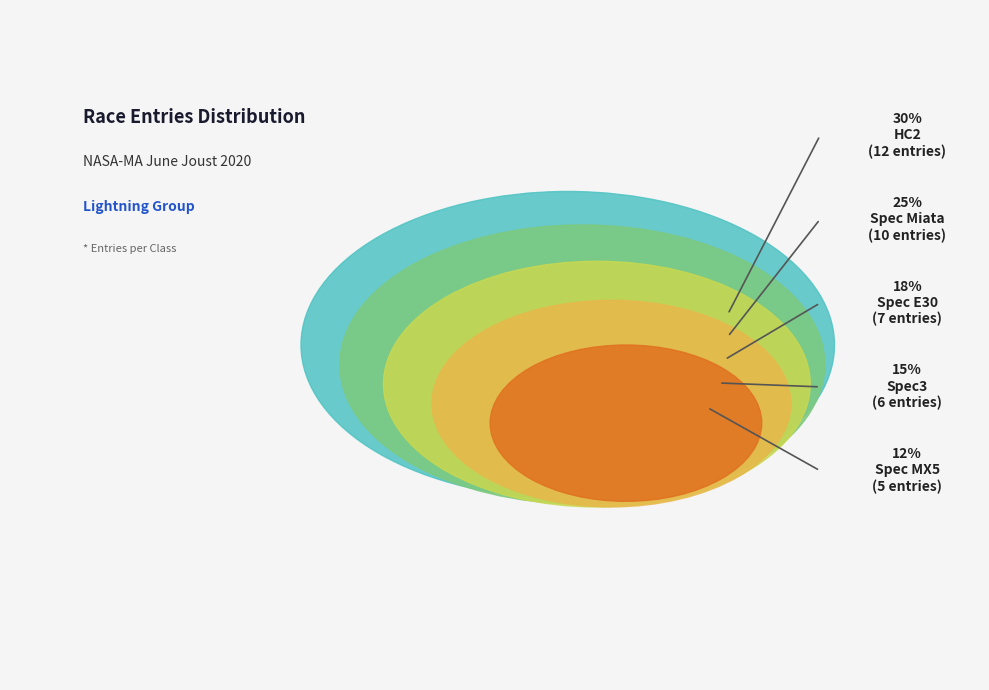

To the nearest percent, what percentage of the pie is HC2?

30%